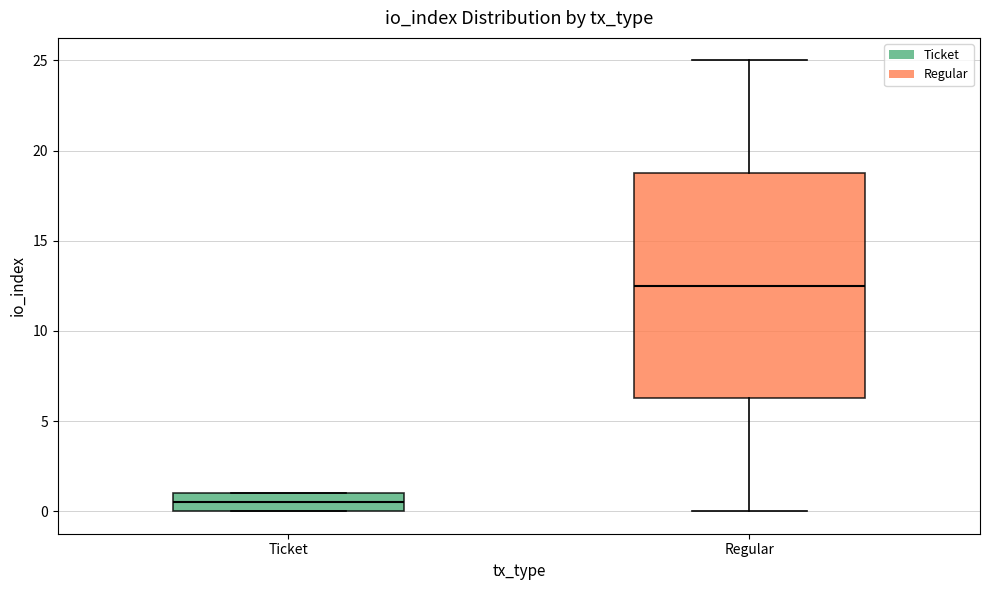

Reading left to right, read every box against the y-axis: the position of its median line, the range the box covers, and the ends of its whiskers. The values are not printed on the chart, so give them approximately, as read against the axis.

Ticket: median 0.5, box 0.0 to 1.0, whiskers 0.0 to 1.0
Regular: median 12.5, box 6.5 to 19.0, whiskers 0.0 to 25.0